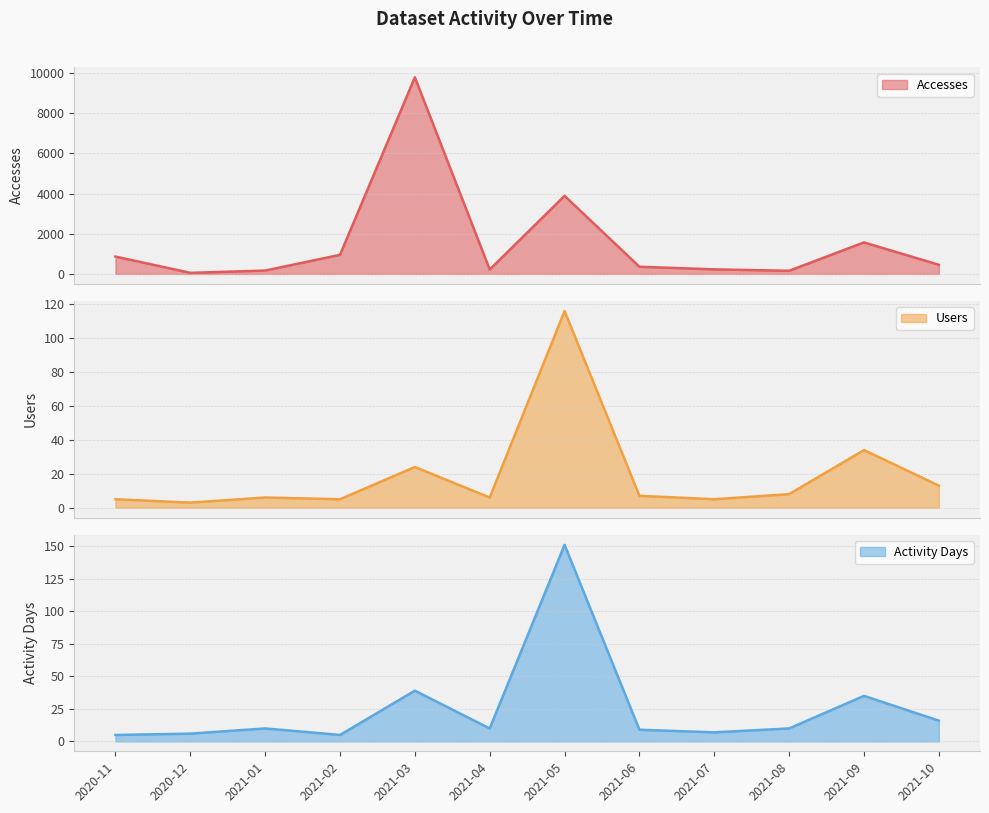

How many data points in Users are less than 7?

6